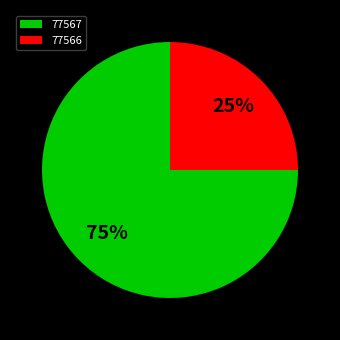

Which has a higher value, 77566 or 77567?

77567